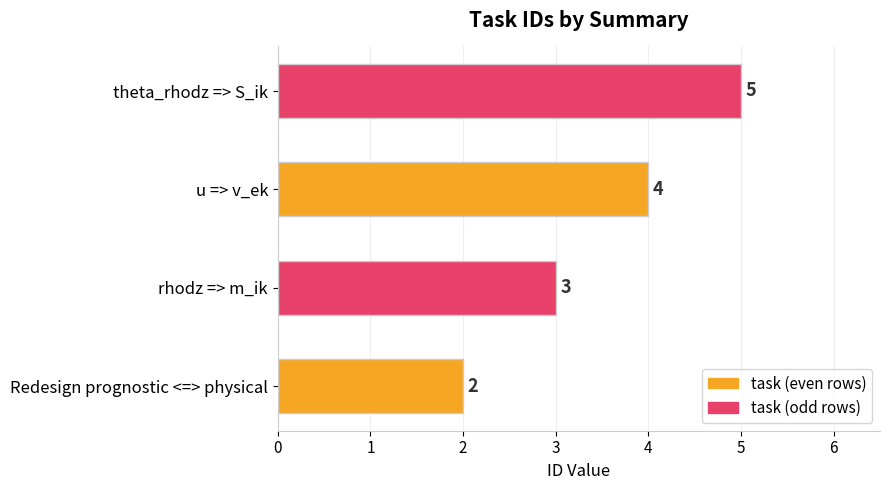

What is the difference between the maximum and minimum values?

3